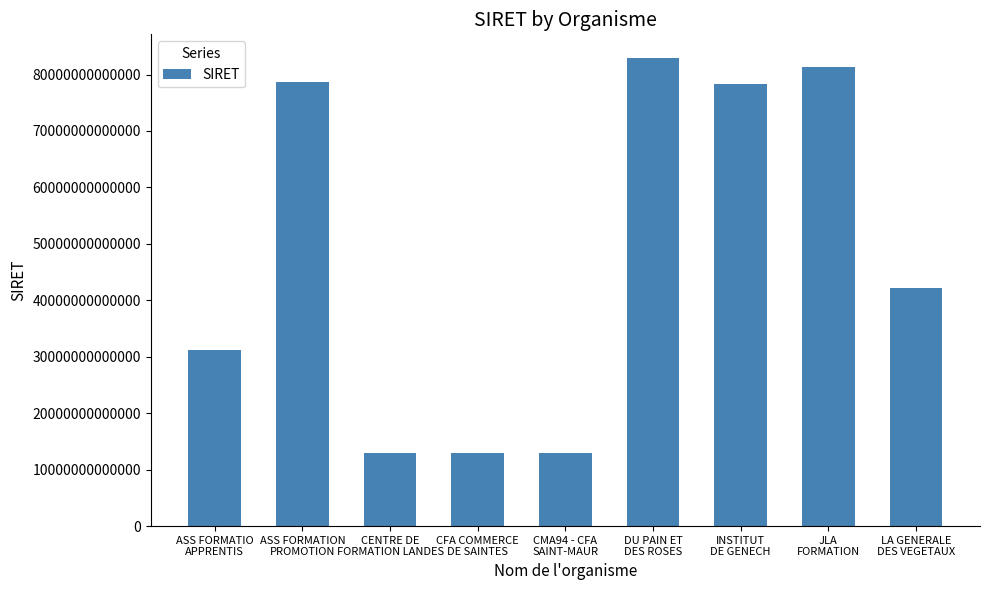

How many bars are there in total?

9